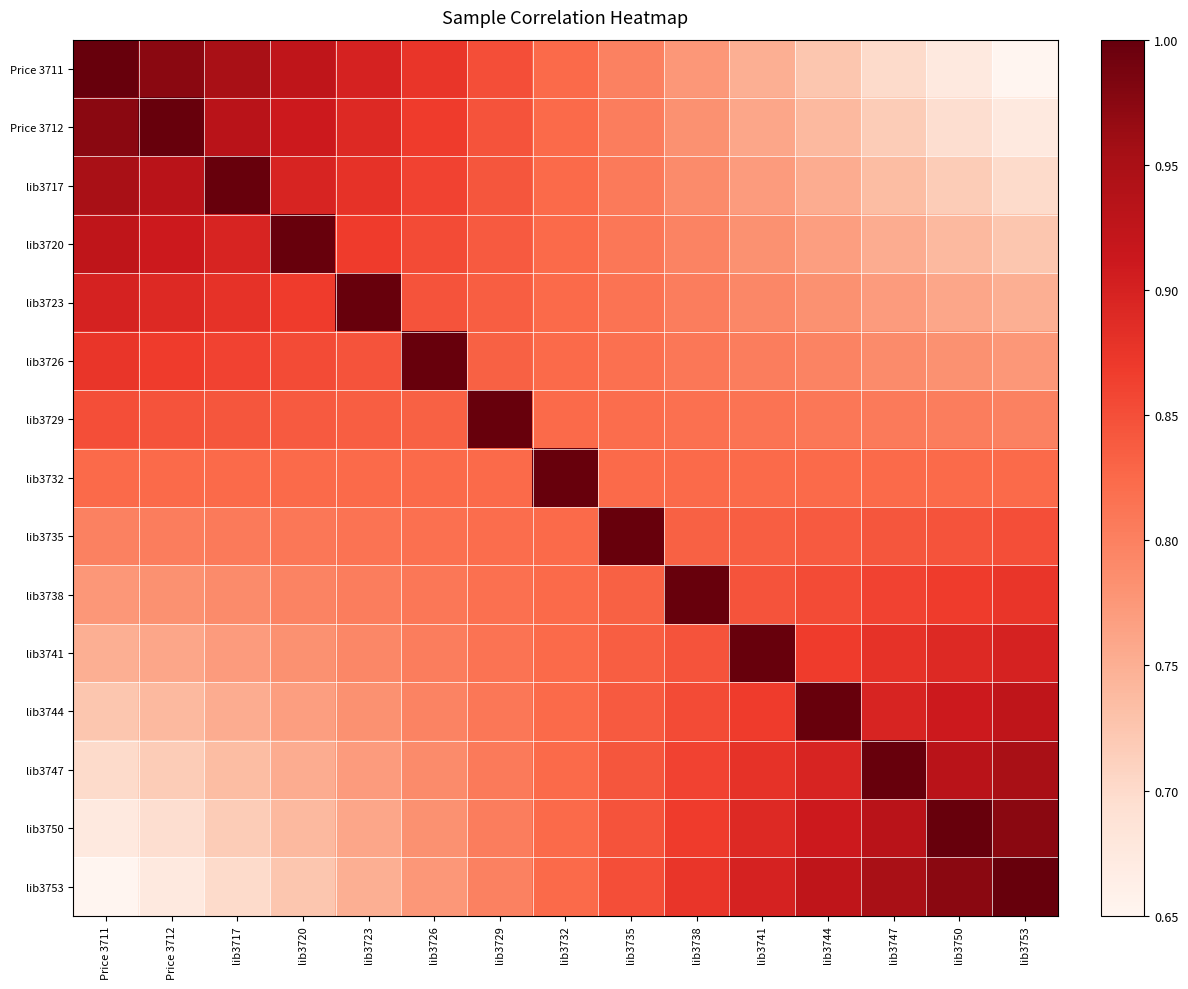

What is the spread (max minus min) of values at lib3753?

0.3